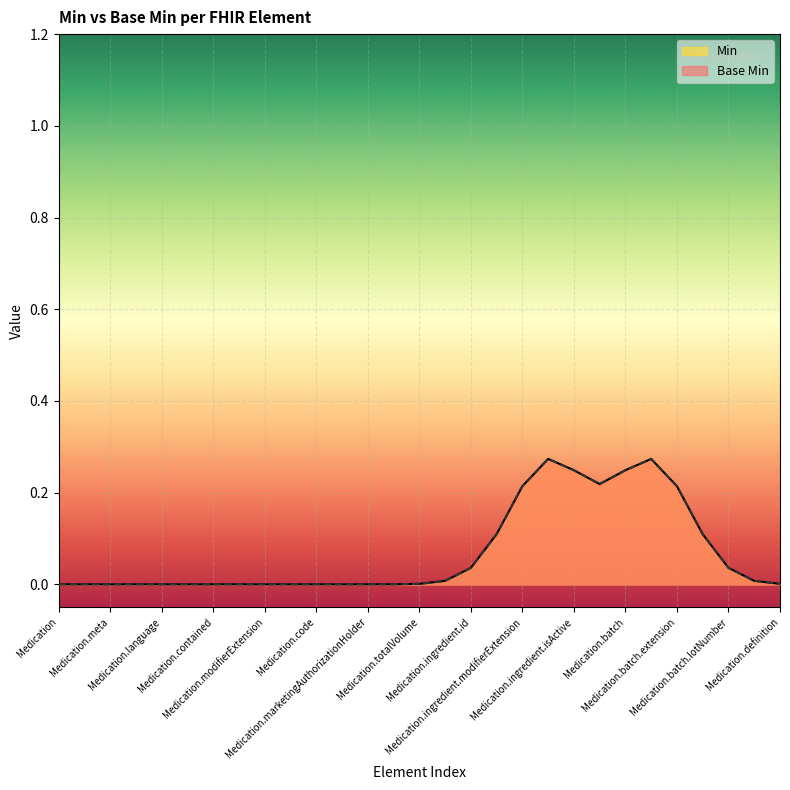

The Min series shows 1 at Medication.extension. True or false?

False